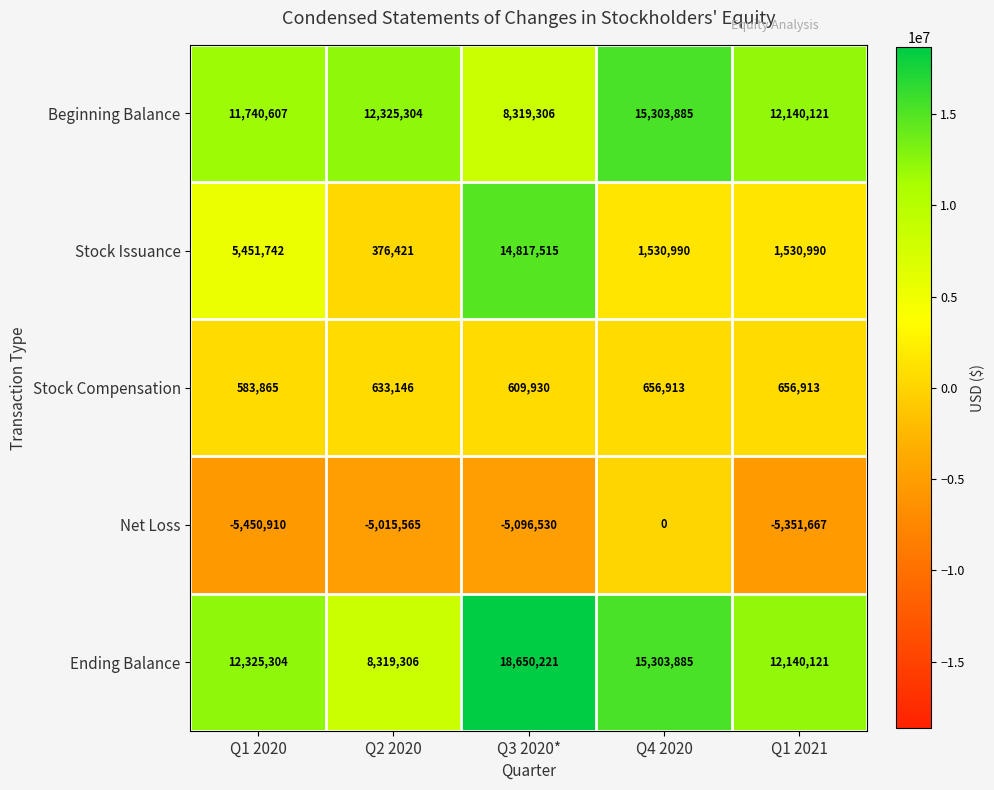

What is the maximum value shown in the chart?

18650221